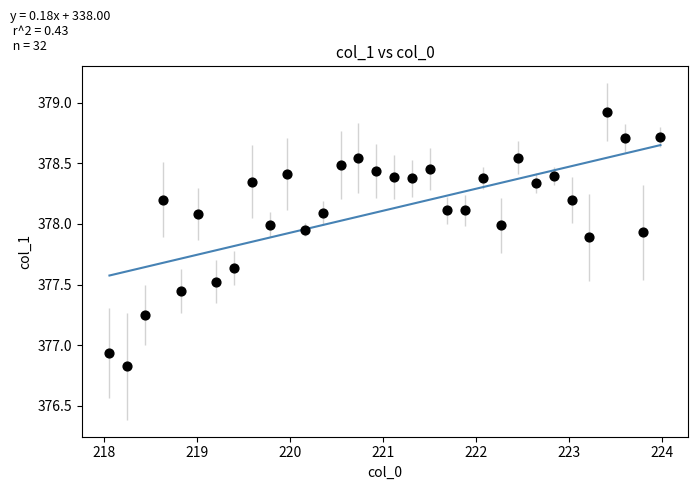

What is the range of Y values (max minus min)?

2.1